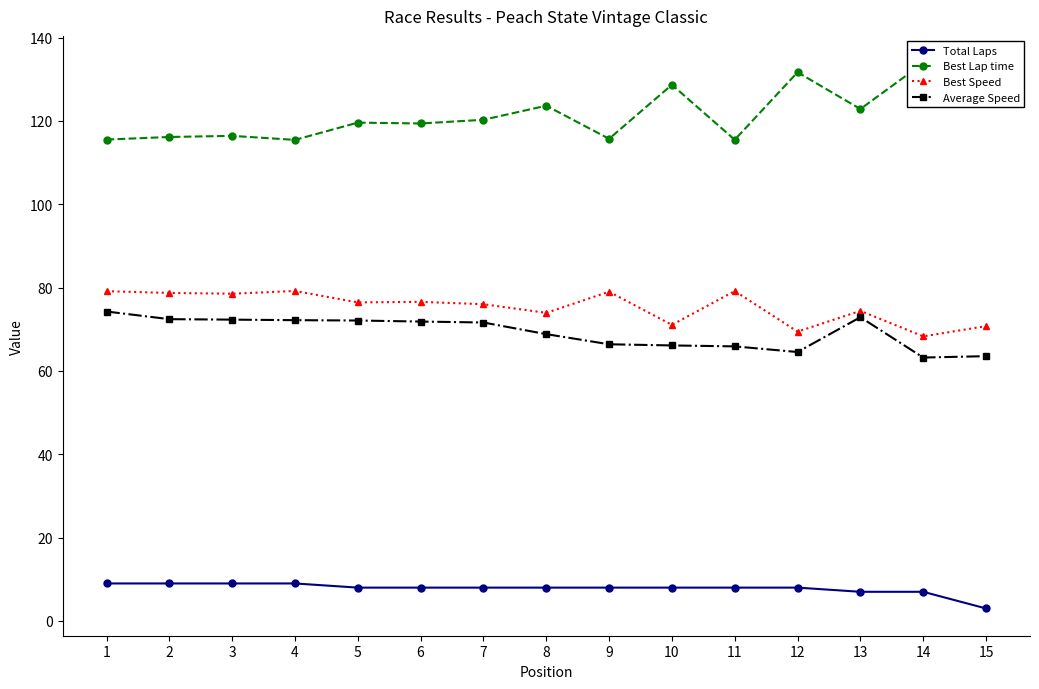

True or false: Total Laps and Average Speed intersect in this chart.

False